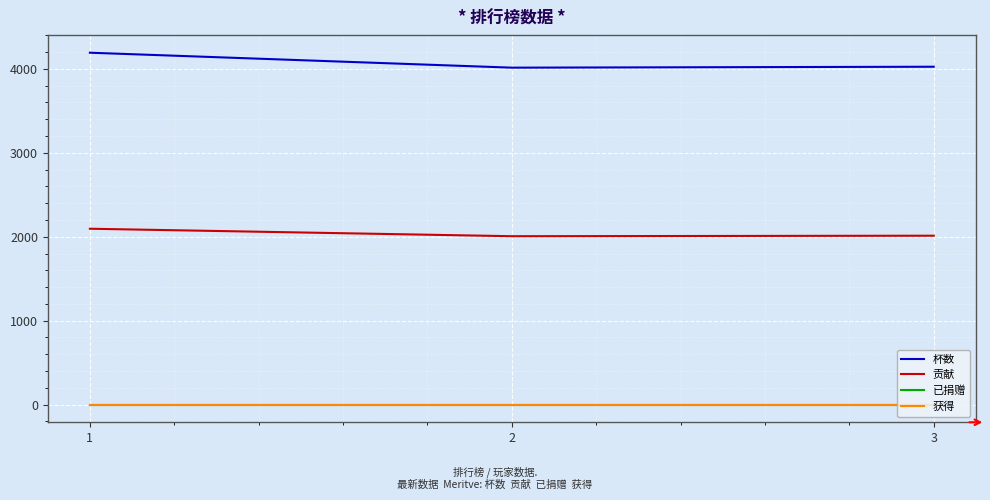

Where is 杯数 nearest to the value 4102?

3